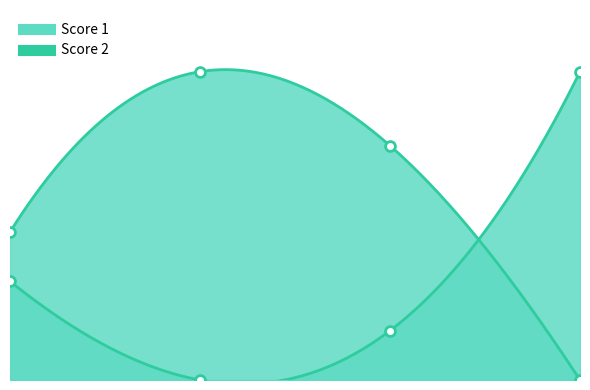

What is the total value across all series at 1?

20